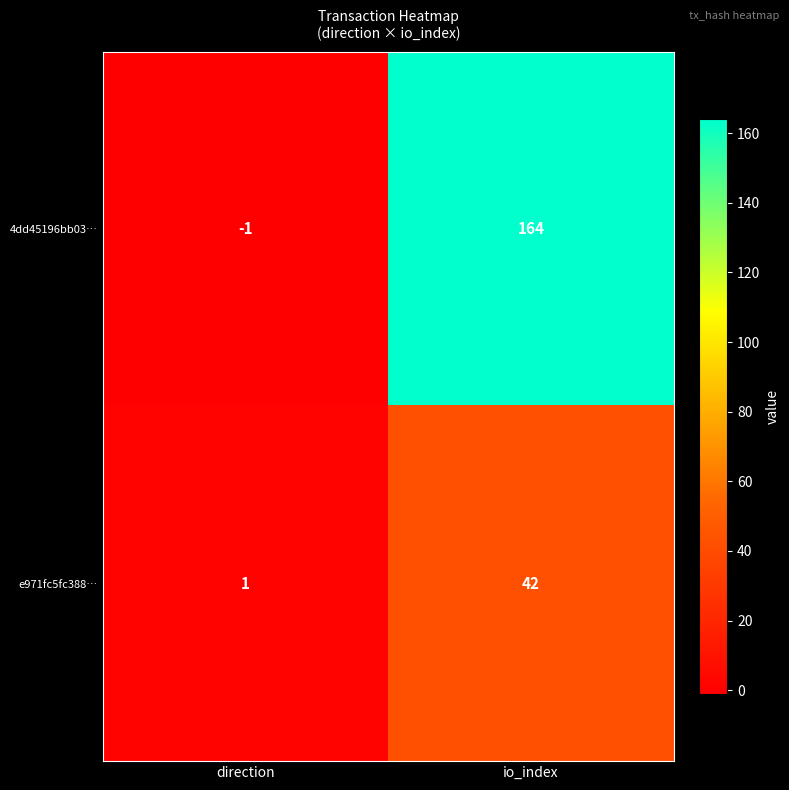

Reading left to right, what are all the values shown in this chart?

4dd45196bb03…: direction=-1	io_index=164
e971fc5fc388…: direction=1	io_index=42